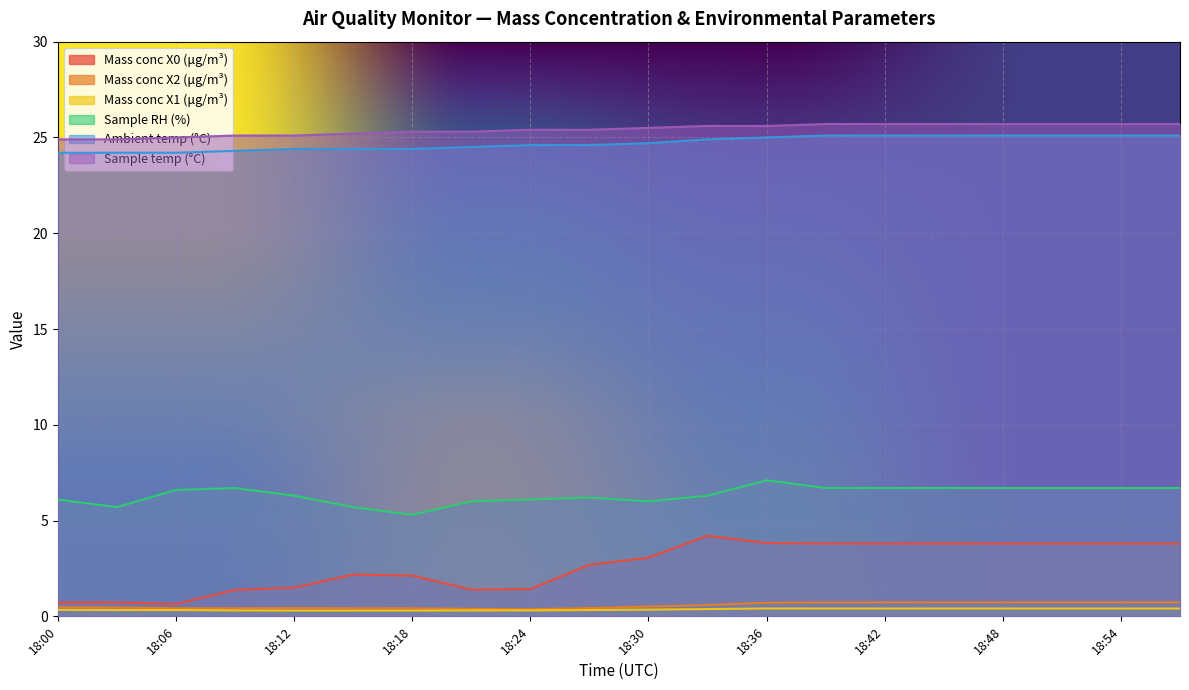

Rank the series by their maximum value, from highest to lowest.

Sample temp (°C), Ambient temp (°C), Sample RH (%), Mass conc X0 (μg/m³), Mass conc X2 (μg/m³), Mass conc X1 (μg/m³)